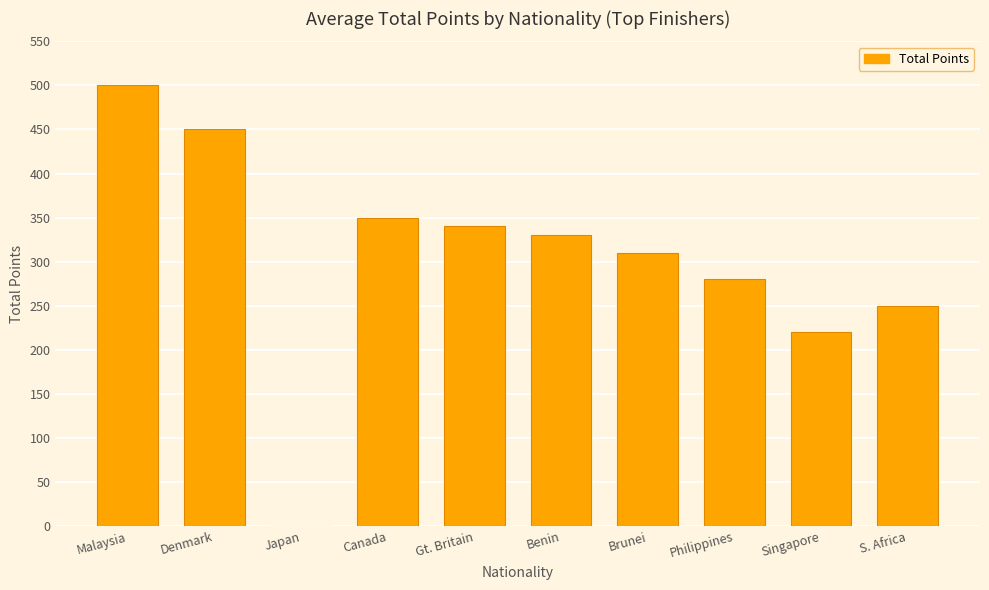

The value at Canada is 457. True or false?

False